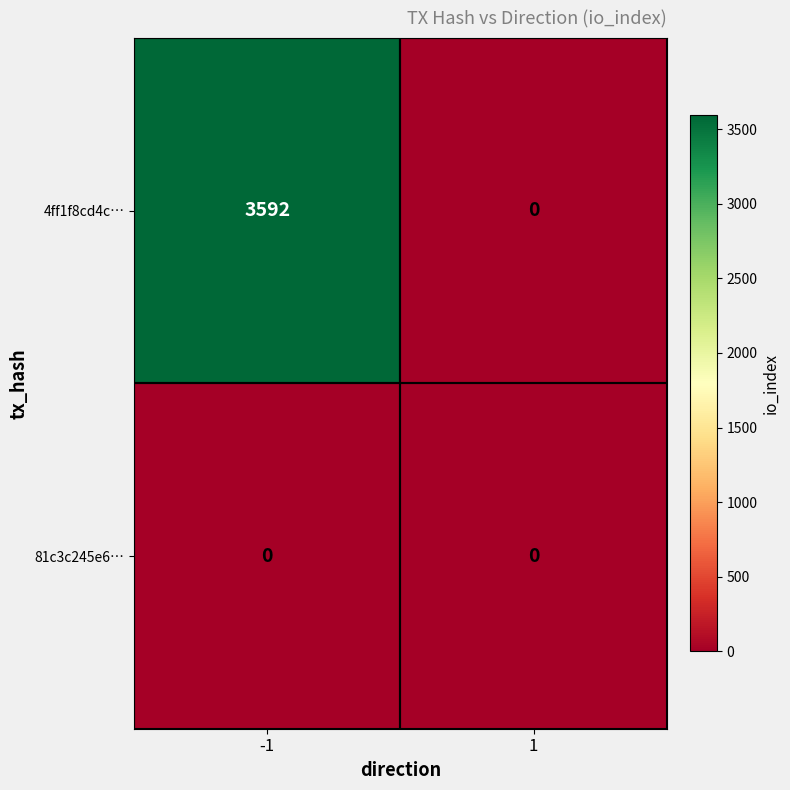

The 81c3c245e6… series shows 0 at -1. True or false?

True